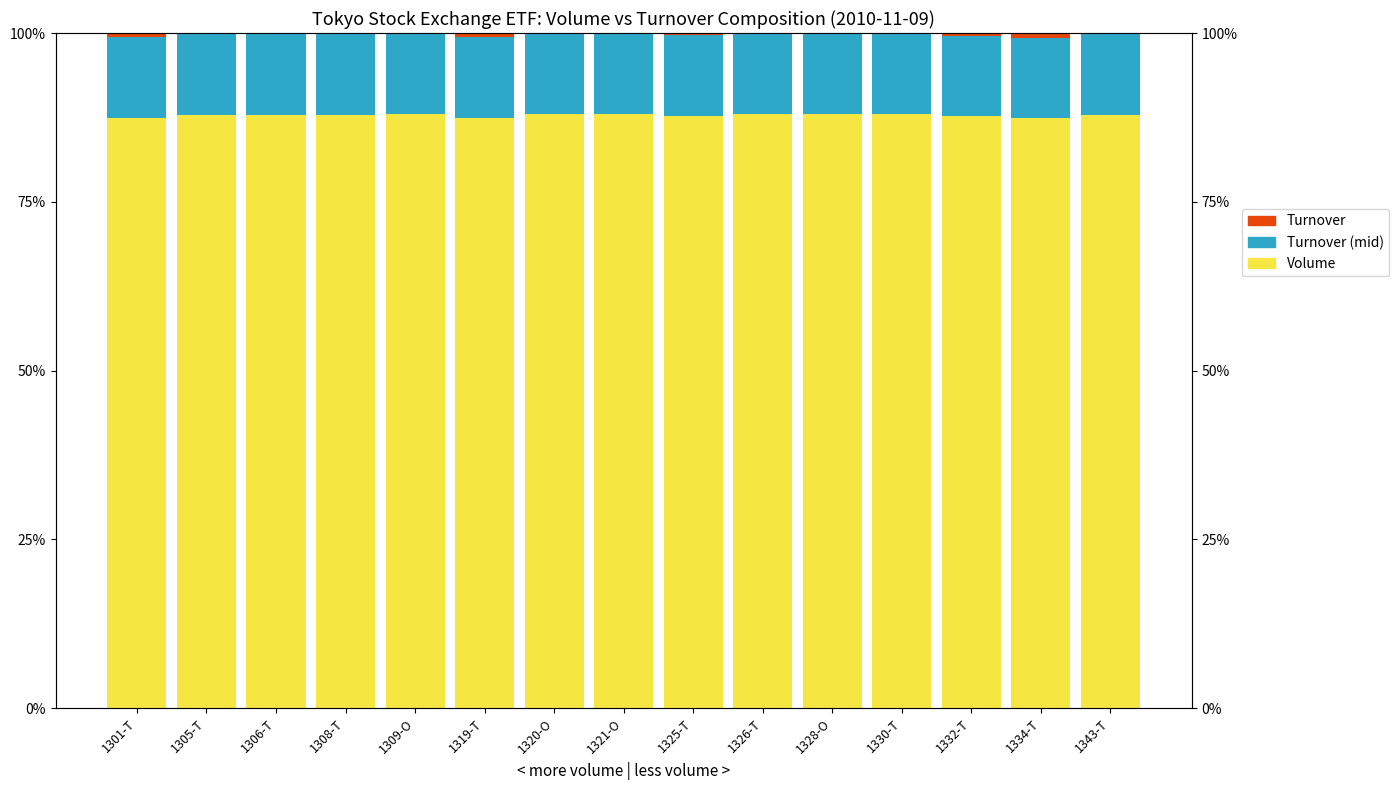

What is the value of the Volume bar at the 5th from the left?

100.0